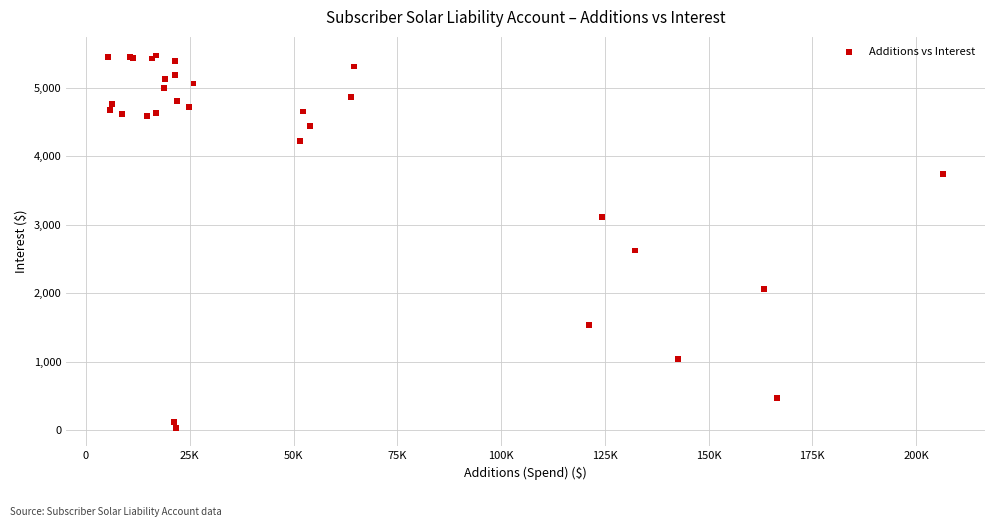

What Y value in the scatter plot is closest to 2754?

2624.9